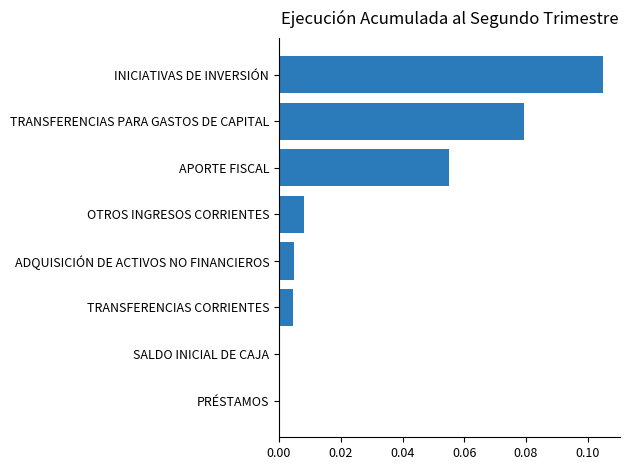

Reading left to right, what are all the values shown in this chart?

-0.0	0.0	0.0	0.0	0.0	0.1	0.1	0.1